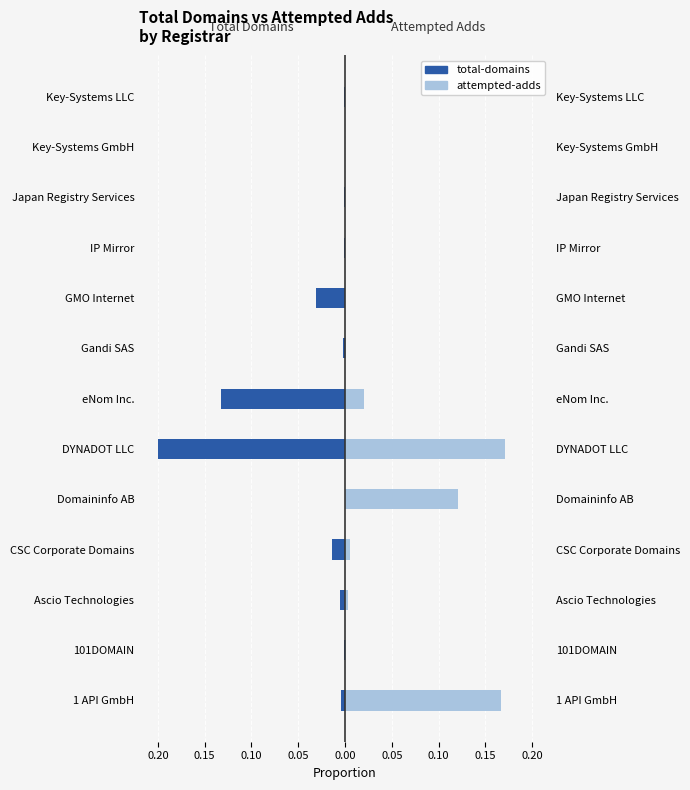

Reading left to right, what are all the values shown in this chart?

total-domains: -0.0	-0.0	-0.0	-0.0	-0.0	-0.2	-0.1	-0.0	-0.0	-0.0	-0.0	-0.0	-0.0
attempted-adds: 0.2	0.0	0.0	0.0	0.1	0.2	0.0	0.0	0.0	0.0	0.0	0.0	0.0